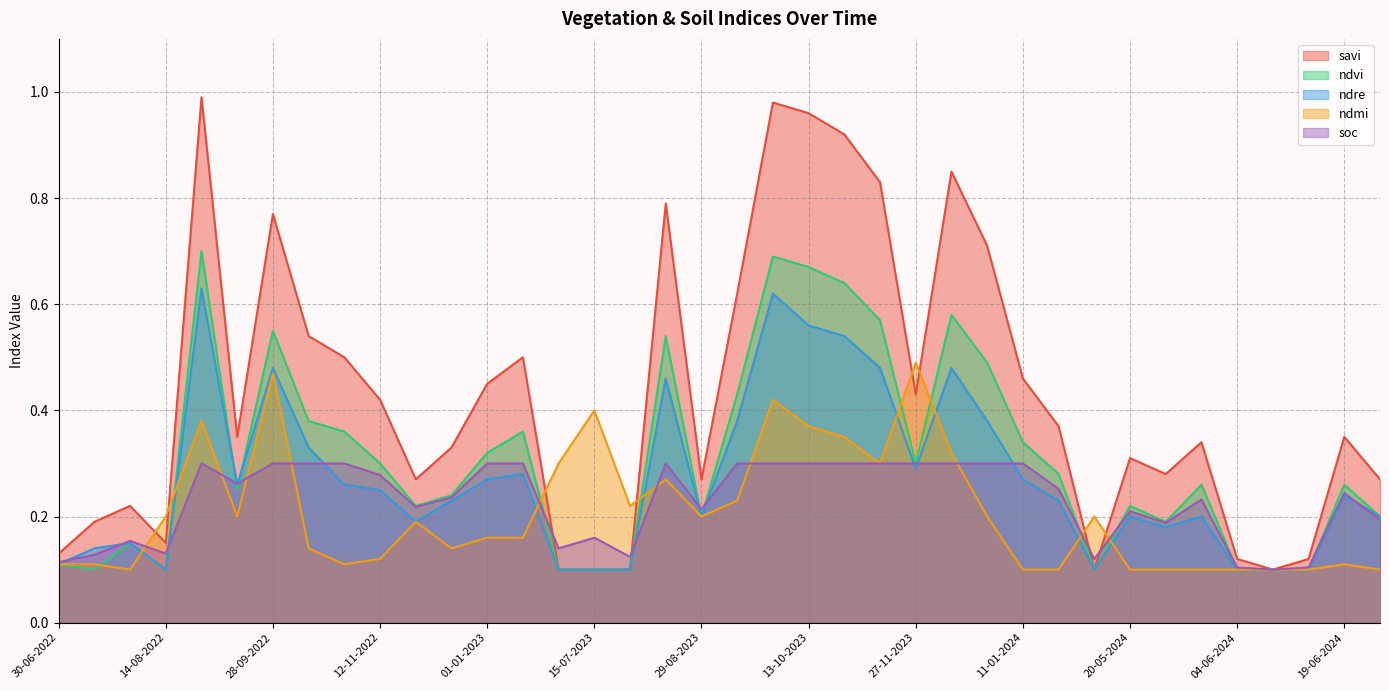

List the series in order of their peak value, highest first.

savi, ndvi, ndre, ndmi, soc